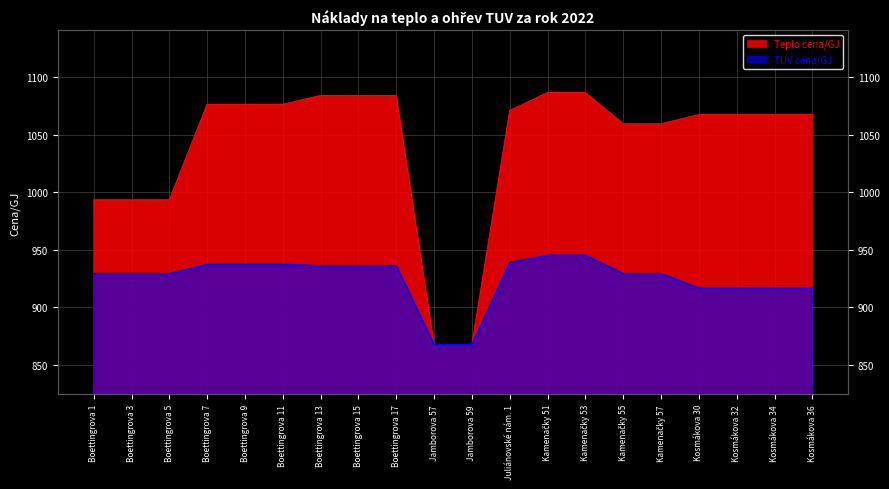

True or false: Teplo cena/GJ and TUV cena/GJ cross at least once.

False